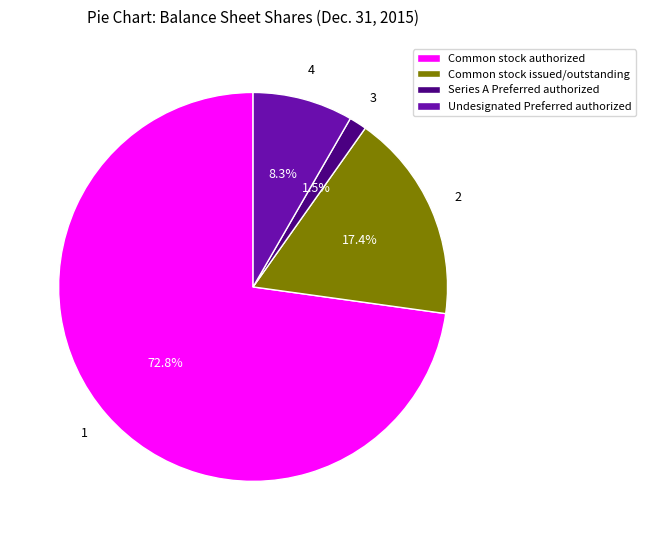

How much of the chart is everything except Common stock authorized?

27.2%